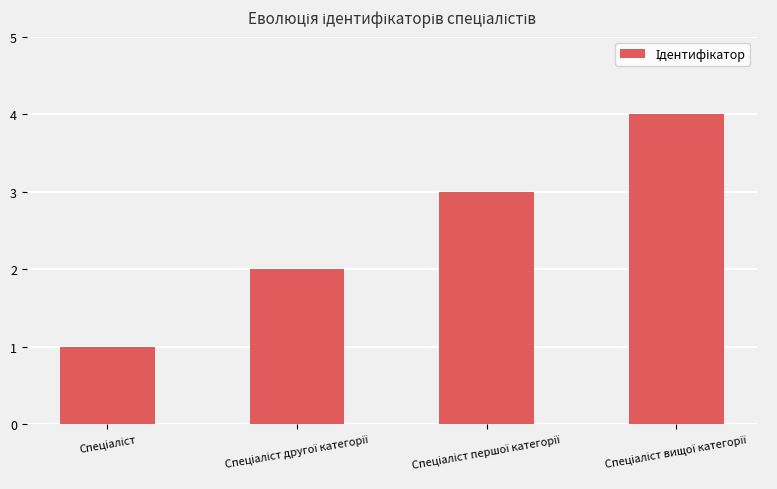

Reading left to right, extract all data points from this chart.

1	2	3	4